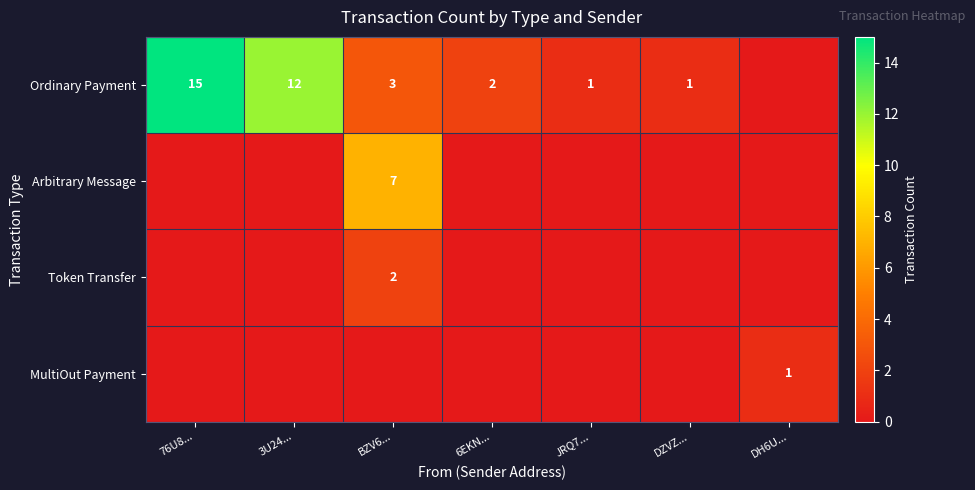

True or false: Ordinary Payment has a value of 1 at JRQ7....

True